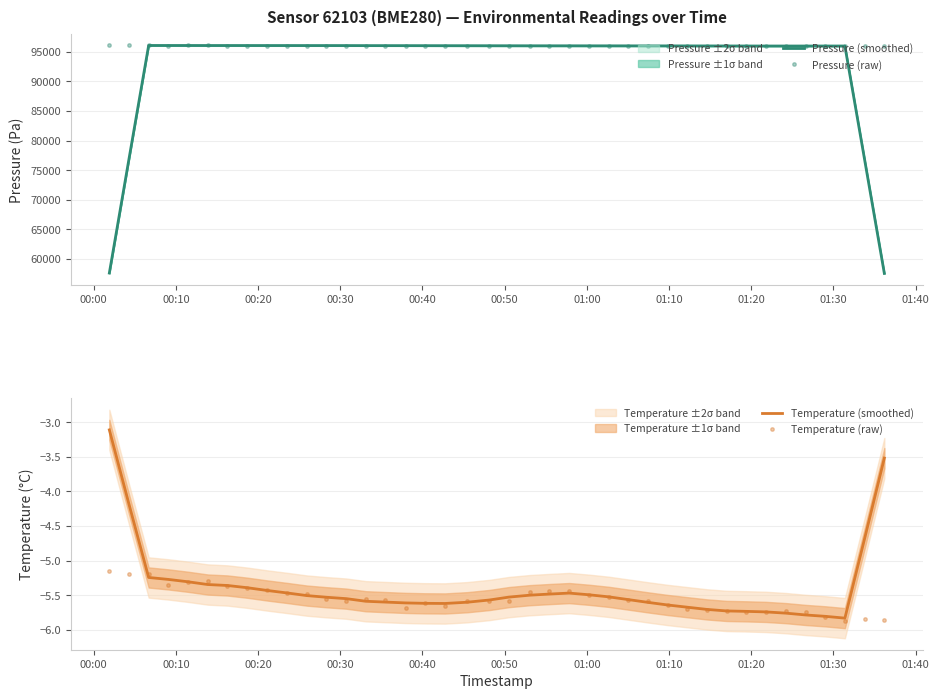

List the series in order of their peak value, highest first.

Pressure (raw), Pressure (smoothed), Temperature (smoothed), Temperature (raw)